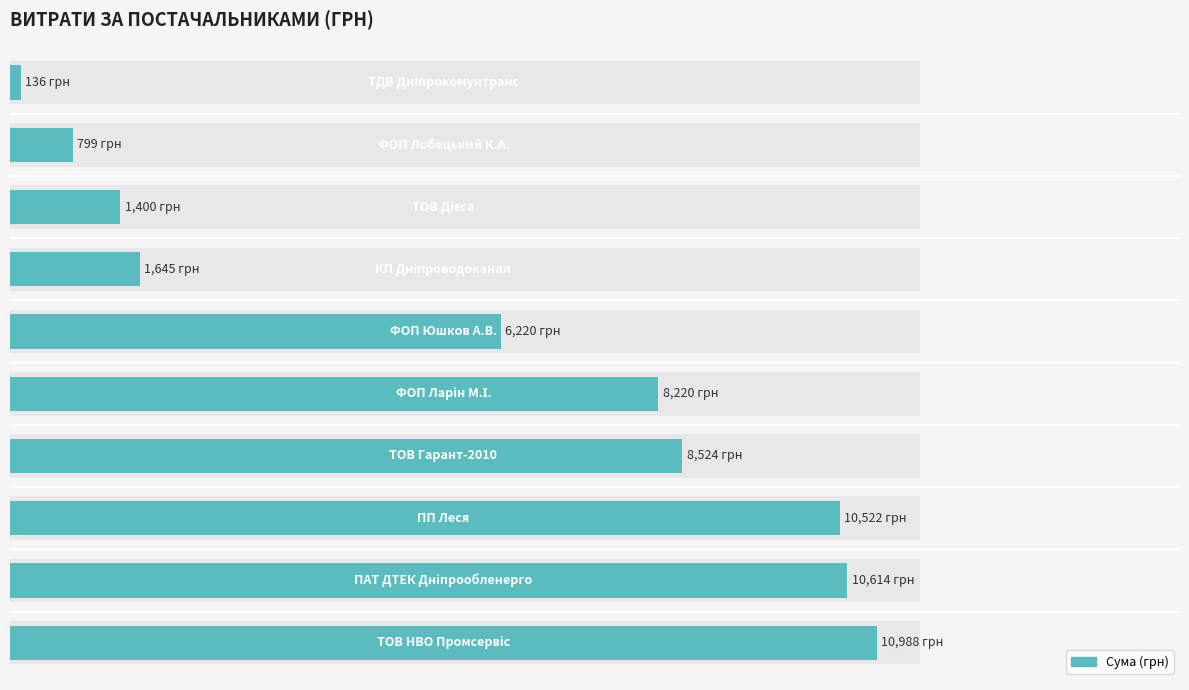

What position from the left is 6000?

4